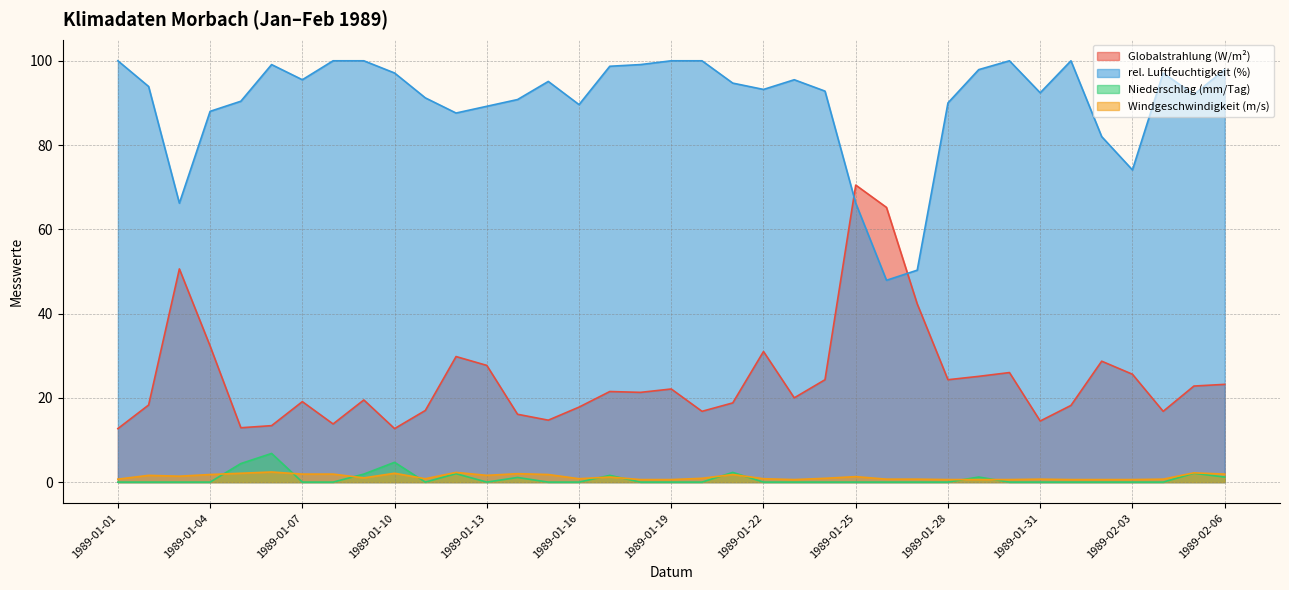

How many data points does each series have?

37